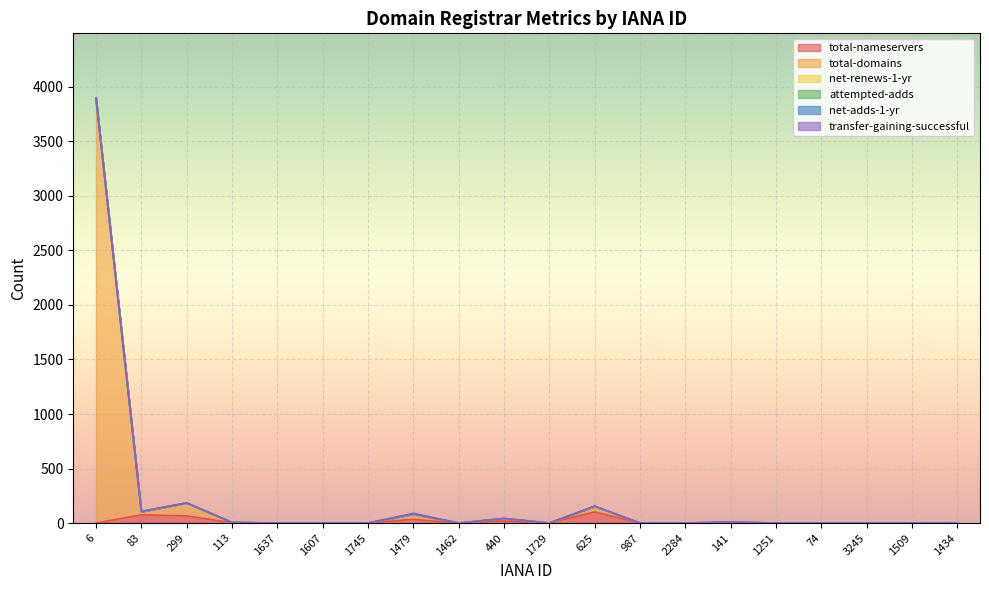

At 1462, list the series in order from smallest to largest.

total-nameservers, total-domains, net-renews-1-yr, attempted-adds, net-adds-1-yr, transfer-gaining-successful